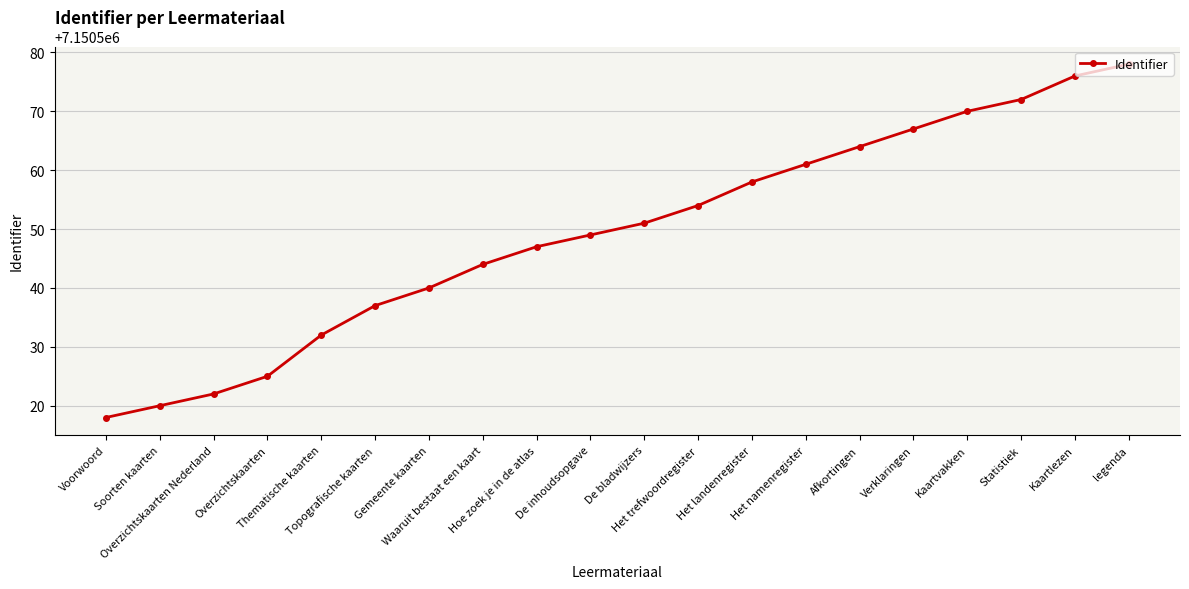

What is the difference between the maximum and minimum values?

60